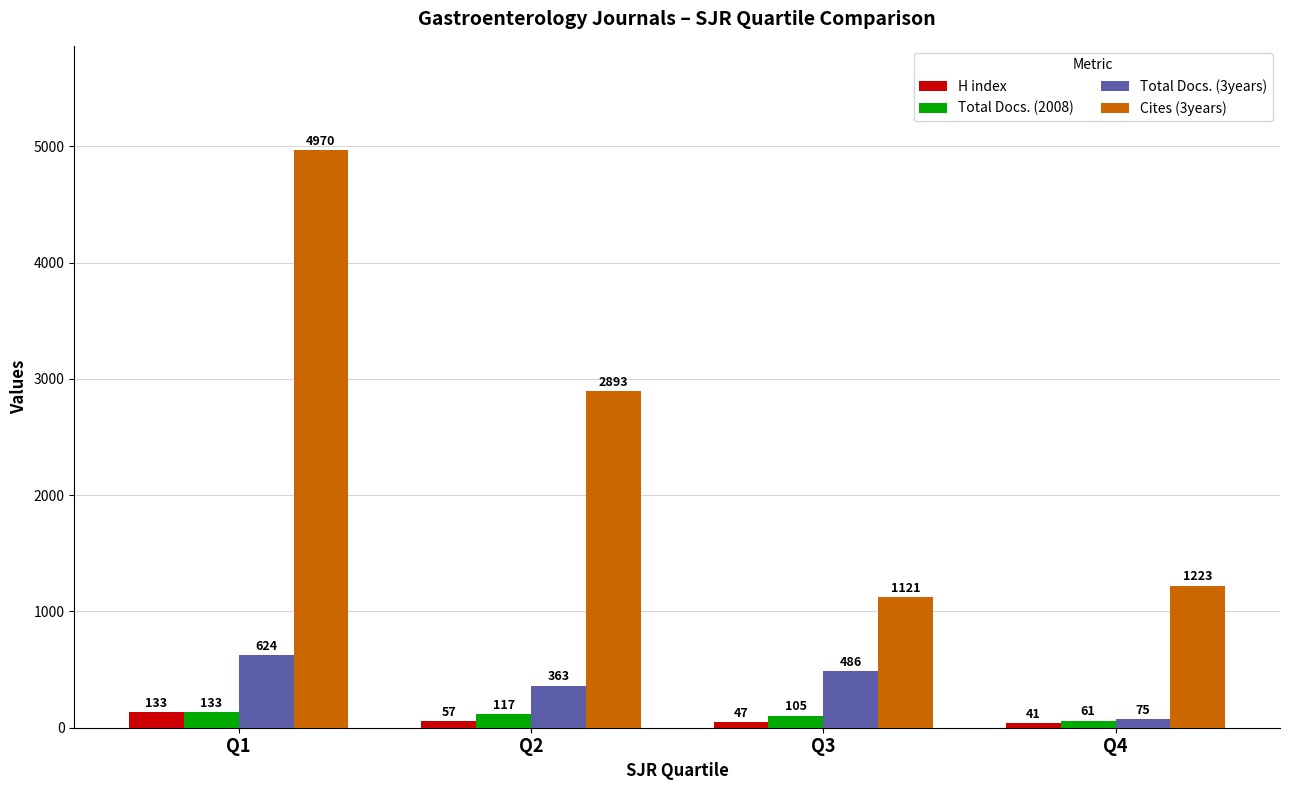

Does the chart contain stacked bars?

No